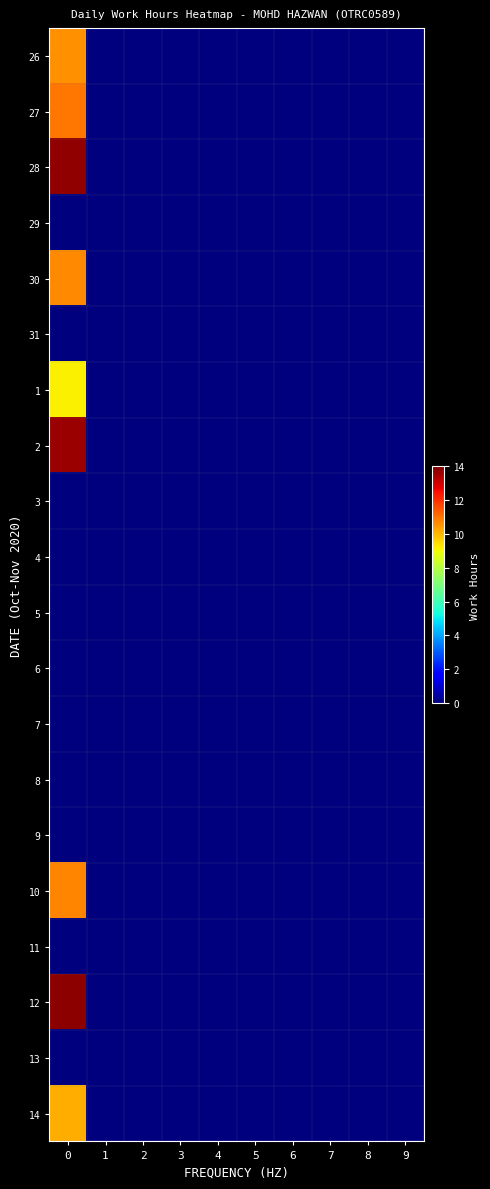

What is the maximum value shown in the chart?

13.8